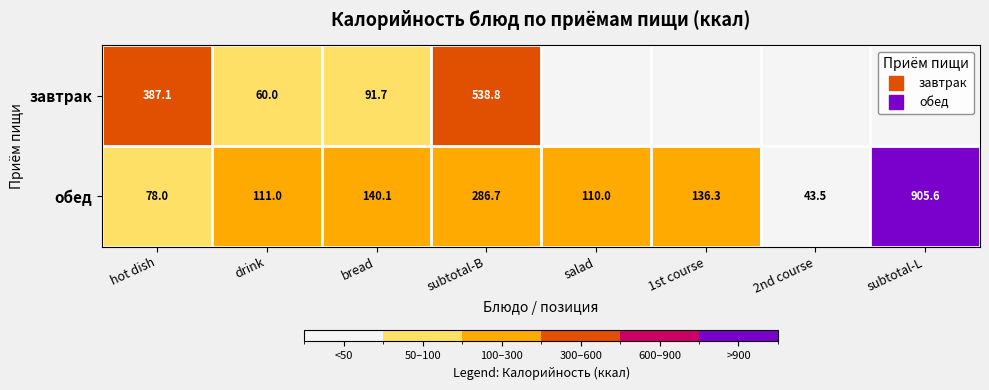

Rank the series at drink from lowest to highest value.

завтрак, обед